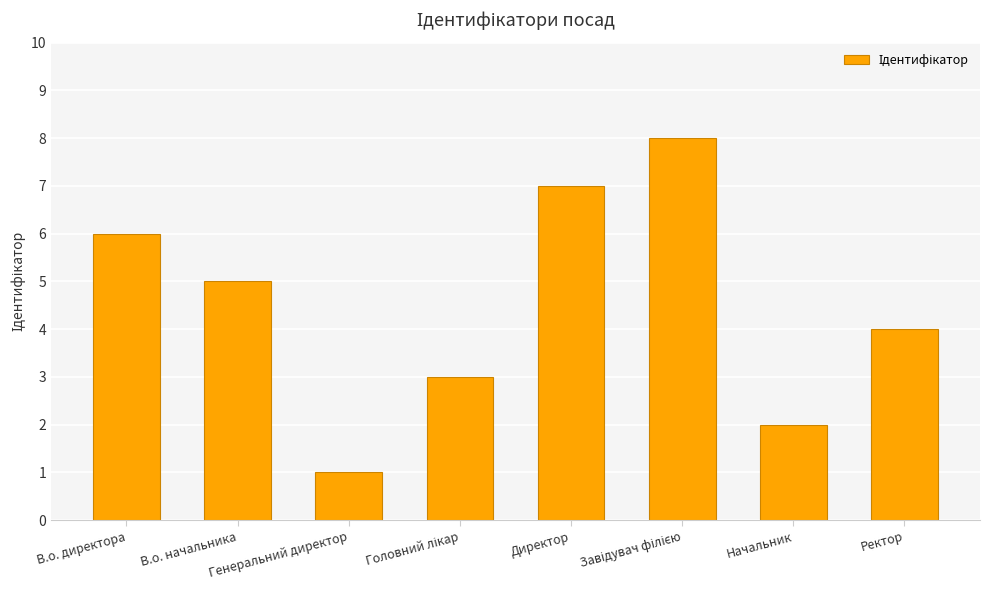

At which label does the data first exceed 5?

В.о. директора